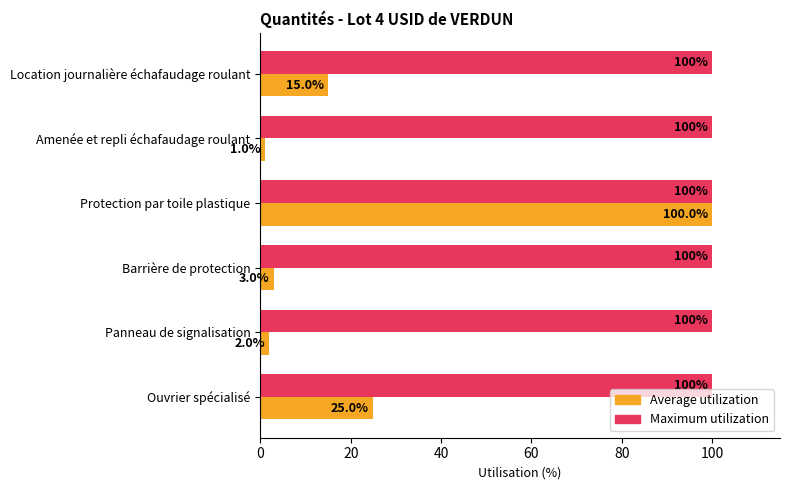

How many data points in Average utilization are less than 15?

3